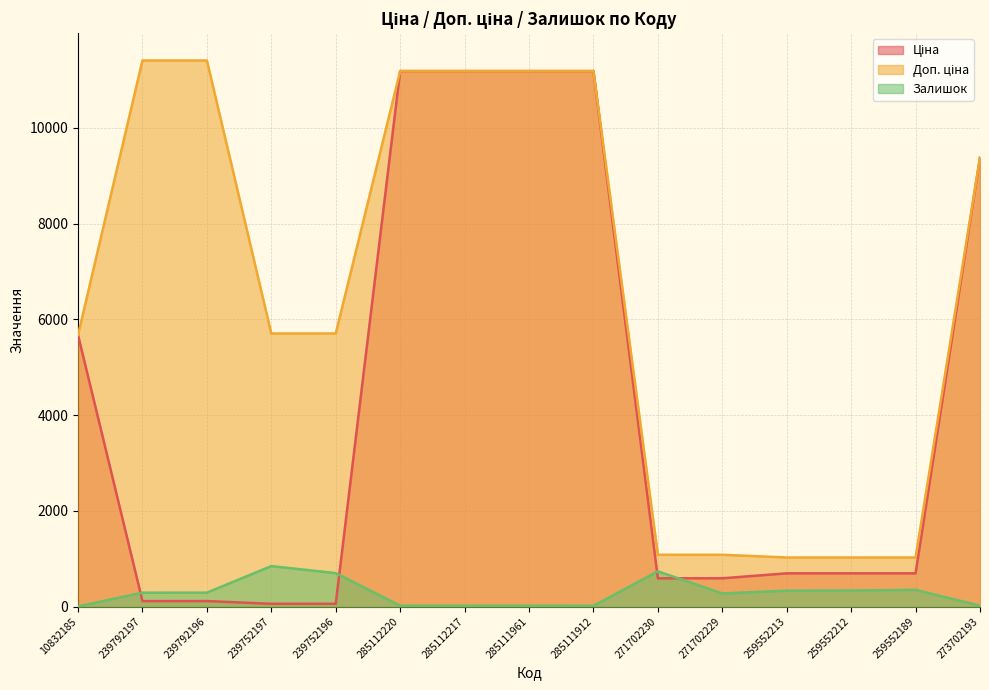

What is the value of the Ціна point at the 3rd from the left?

114.1